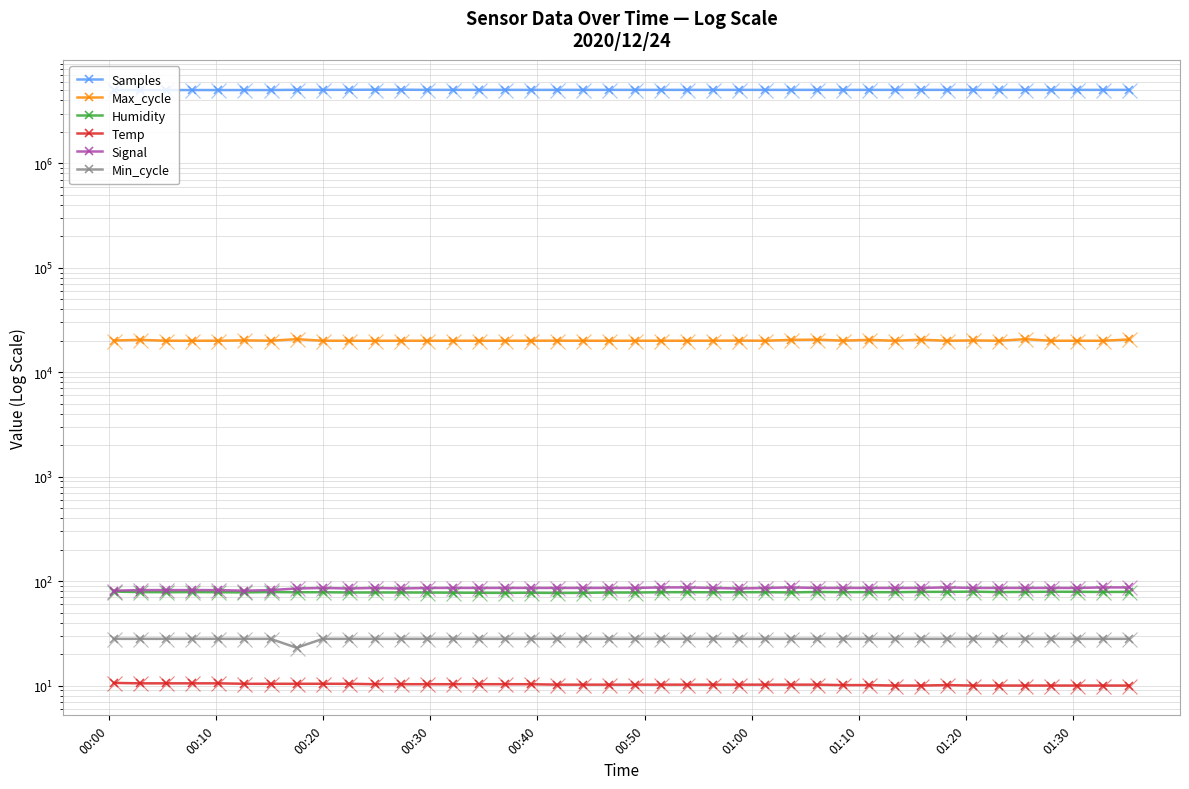

In Samples, how many points are higher than both neighbors (excluding endpoints)?

12